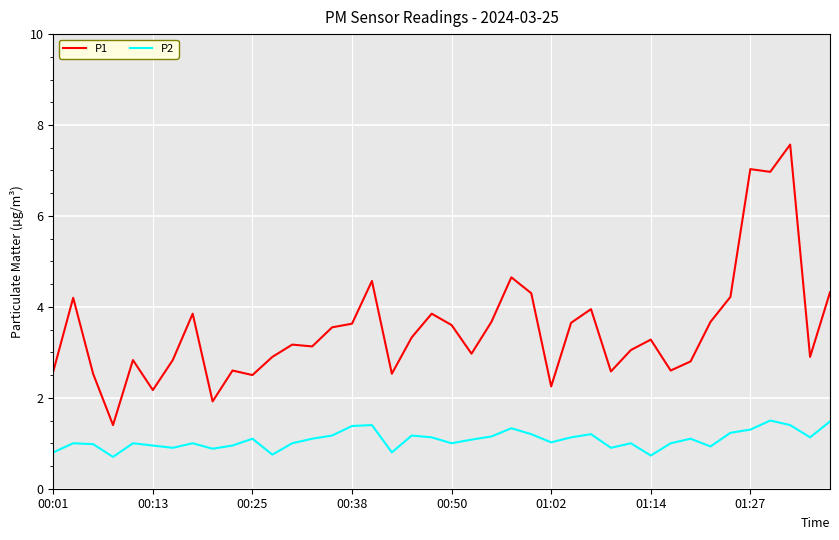

What is the difference between the maximum and minimum values in the P1 series?

6.2